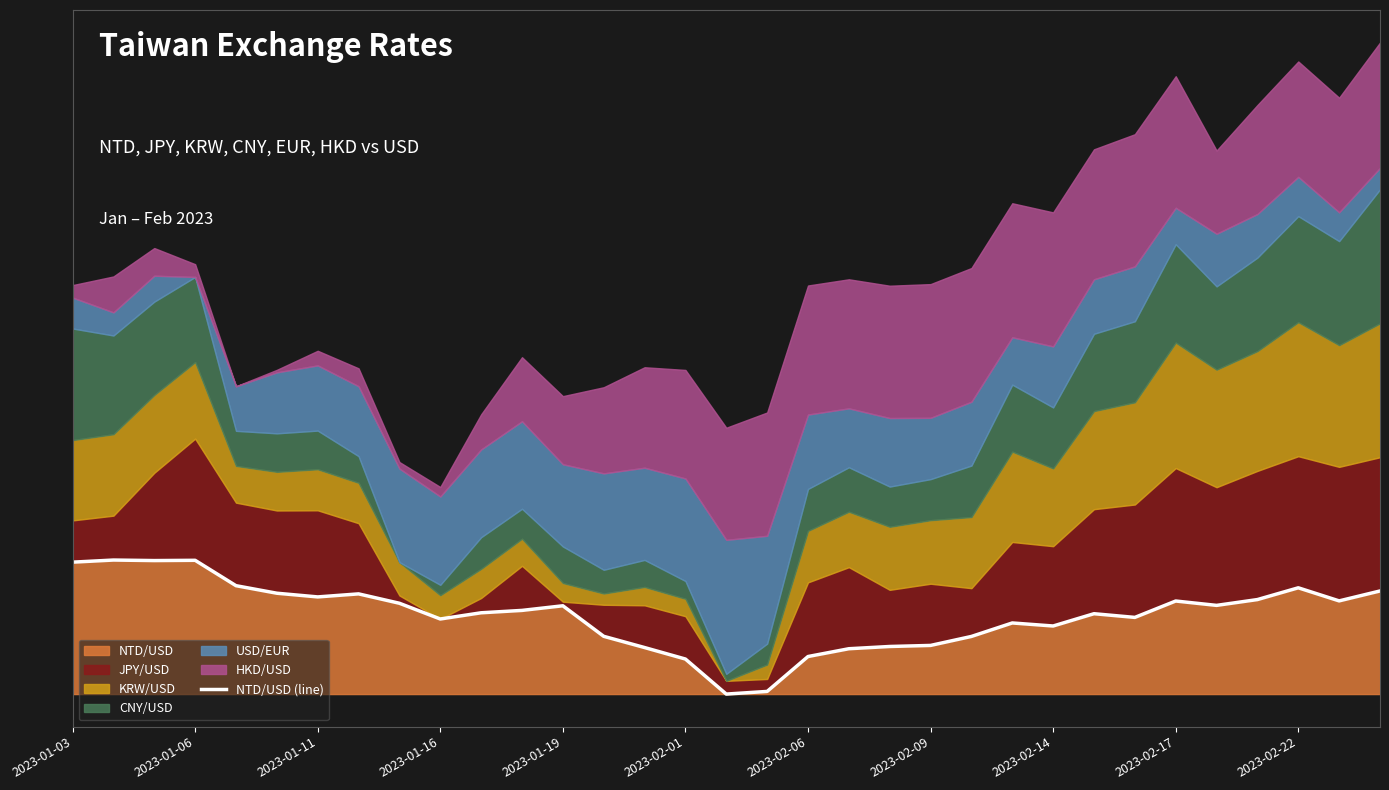

Is it true that the value at 11 is 0.0?

False